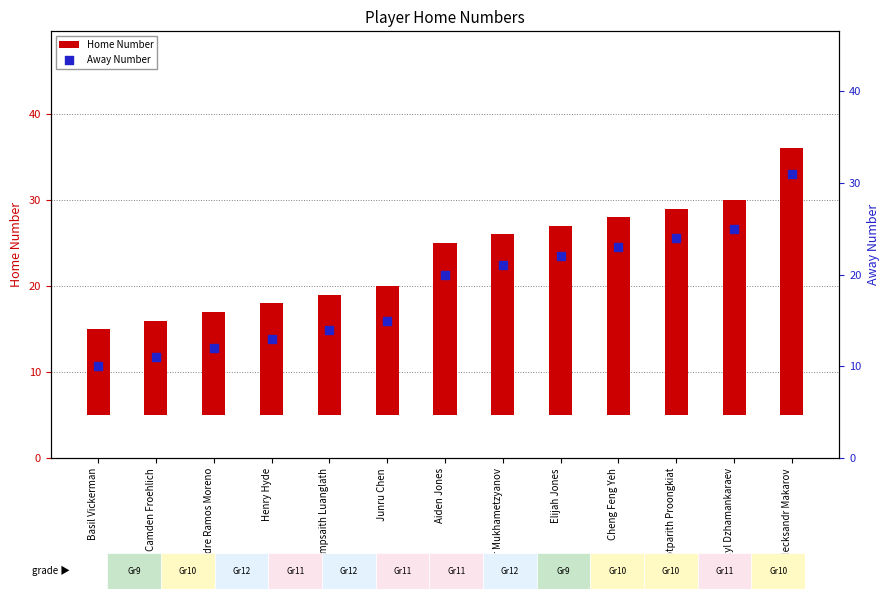

Which series contains the lowest Y value?

Home Number